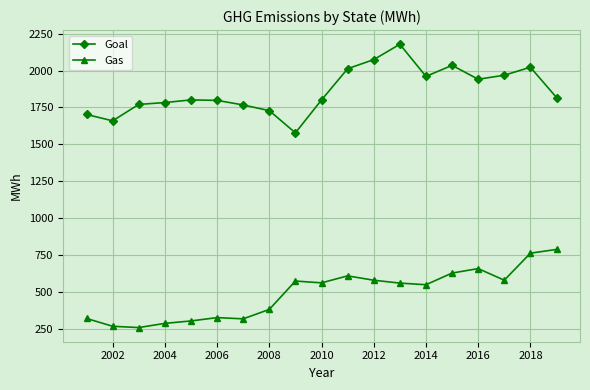

What is the value of the Gas point at the 19th from the left?

788.5